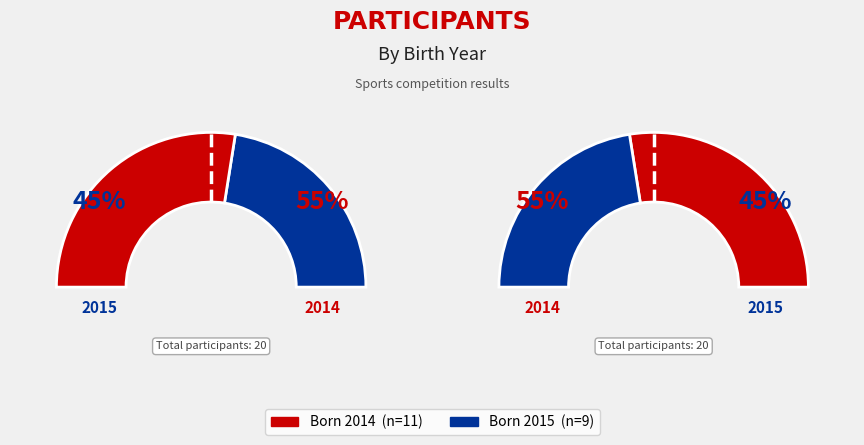

Approximately how many times larger is the value at 2015 compared to 2014?

0.8